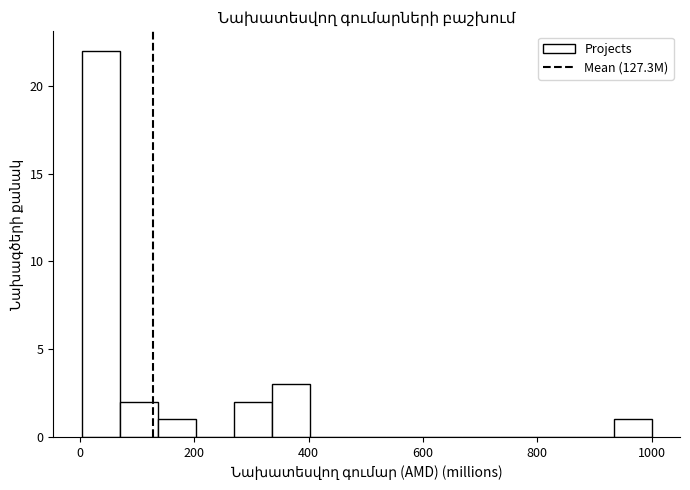

Around what value on the x-axis is the tallest bar? Give the approximate position of its centre, as read against the axis.

40